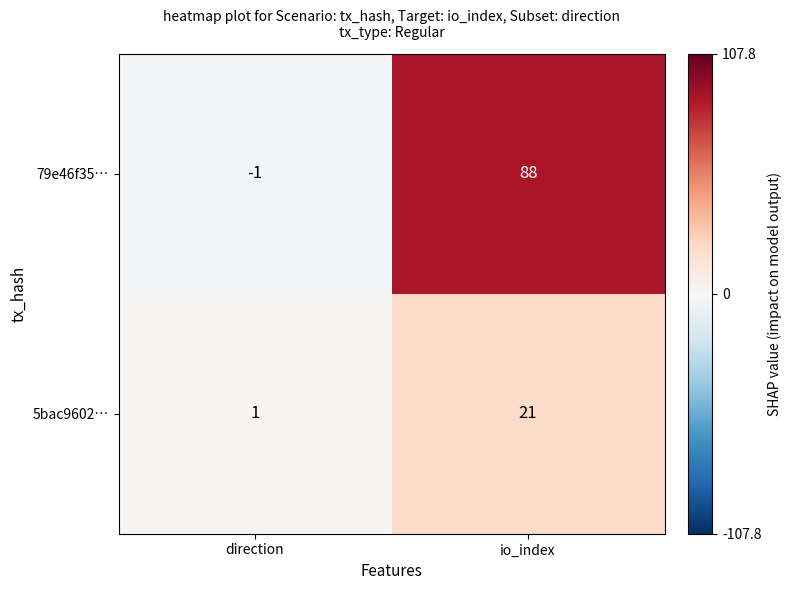

The 5bac9602… series shows 1 at direction. True or false?

True